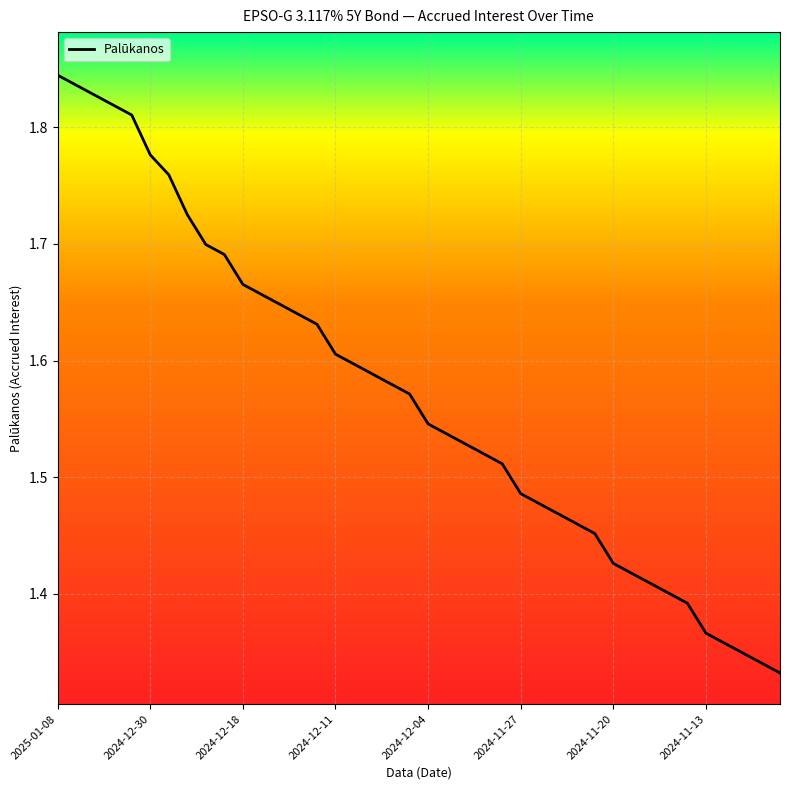

Count the number of data series in this chart.

1